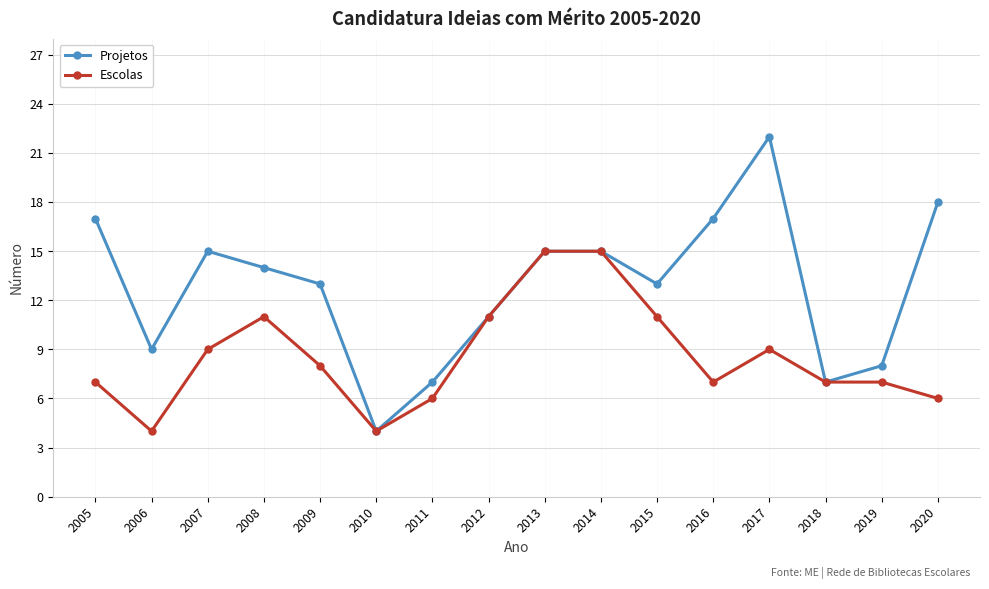

Count the number of data series in this chart.

2